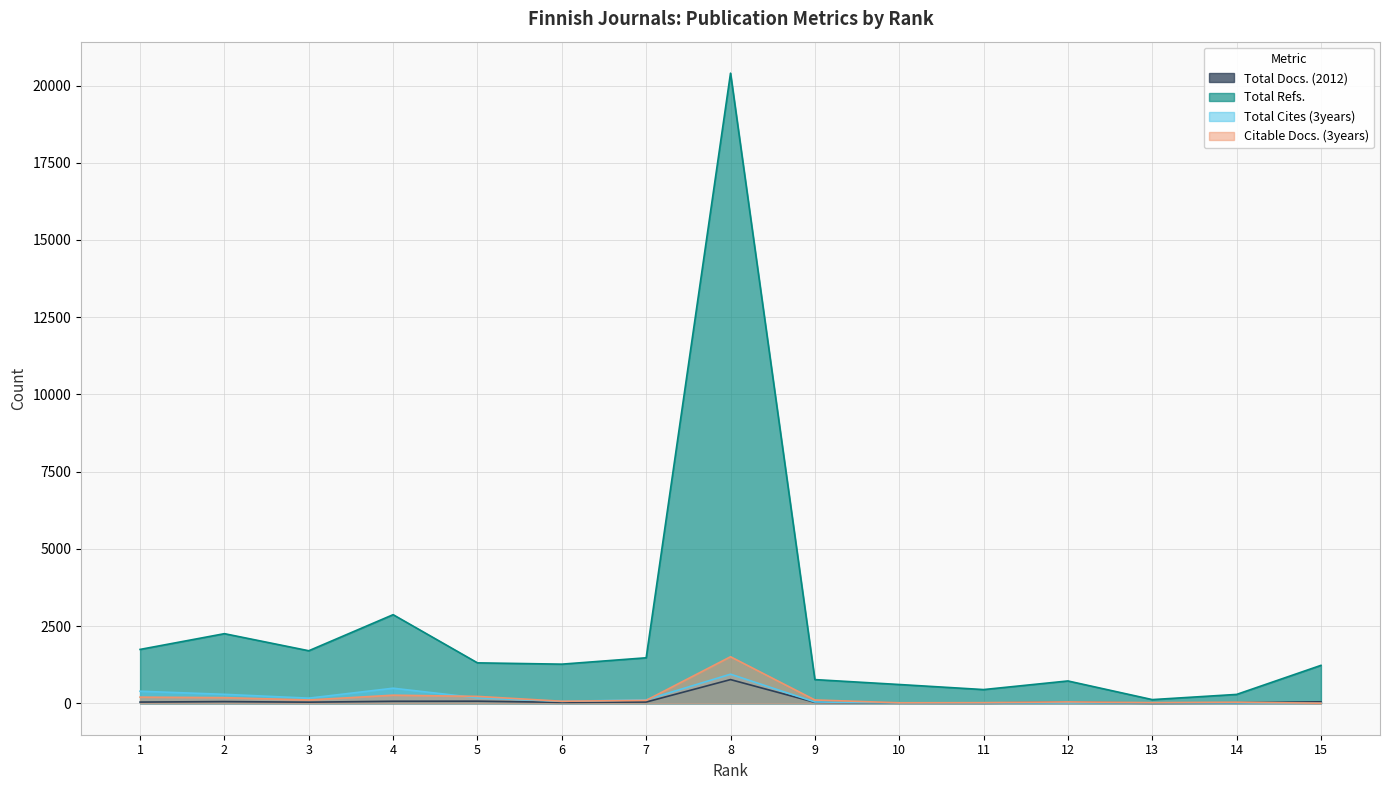

What is the difference between the Total Refs. values at 13 and 10?

489